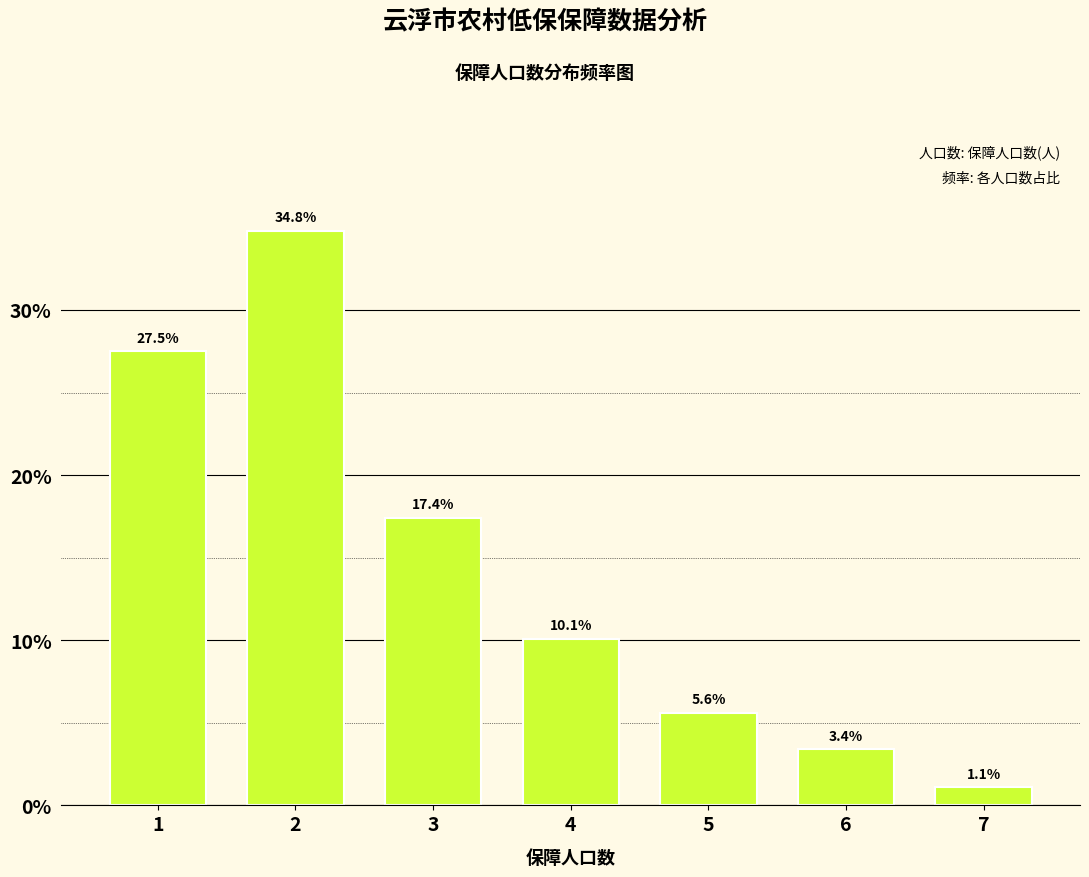

Reading left to right, extract all data points from this chart.

1=27.5	2=34.8	3=17.4	4=10.1	5=5.6	6=3.4	7=1.1